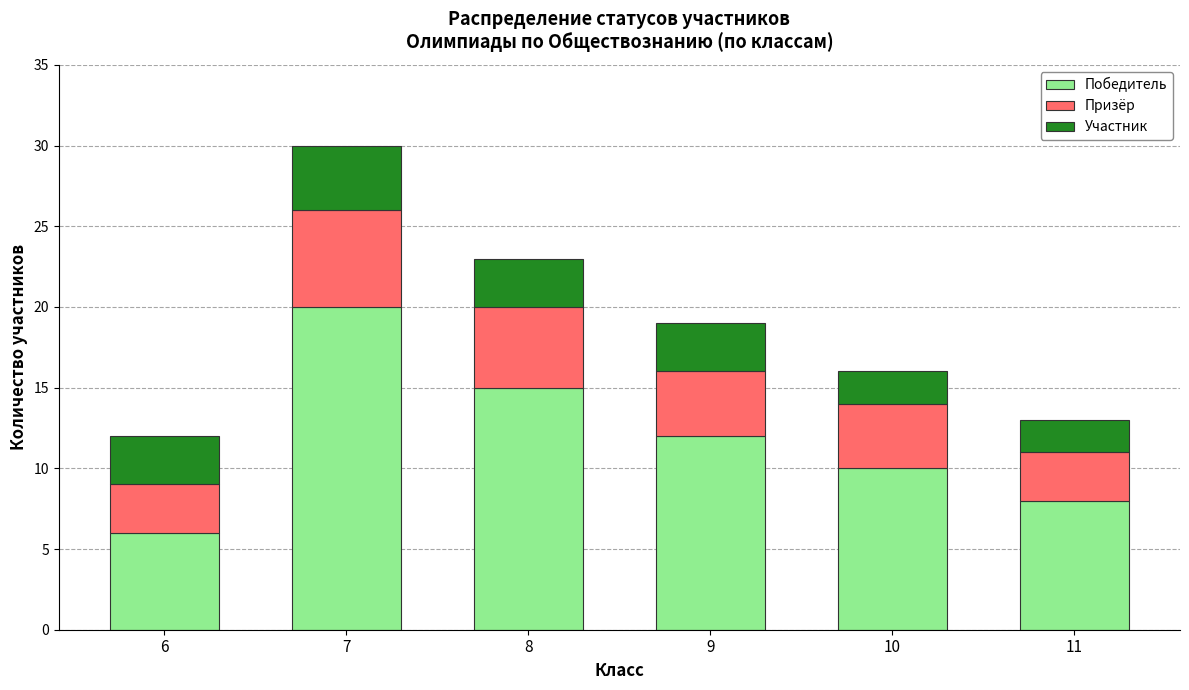

The Победитель series shows 6 at 6. True or false?

True